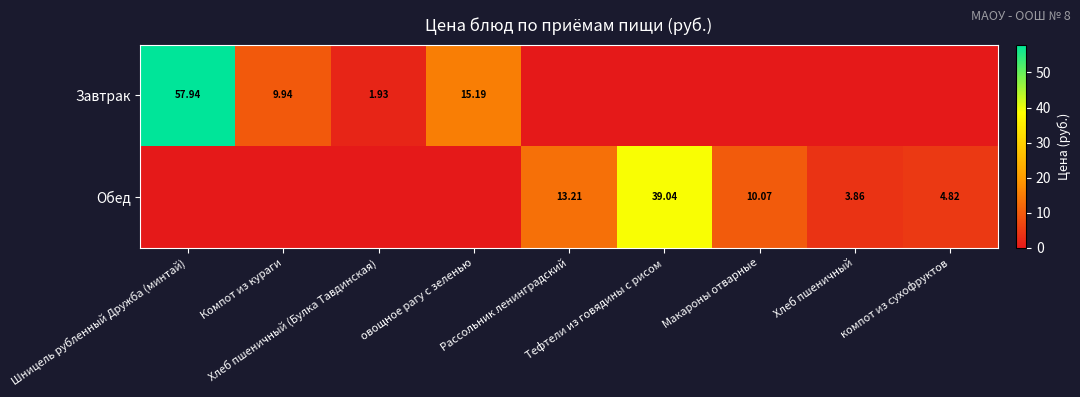

List the series in order of their overall mean, highest first.

Завтрак, Обед